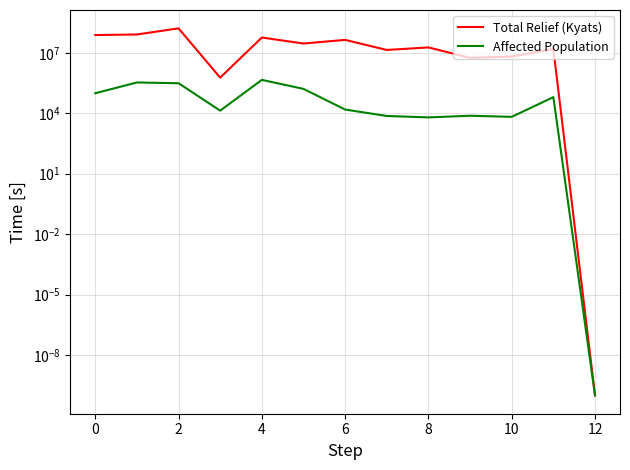

How many data points does each series have?

13